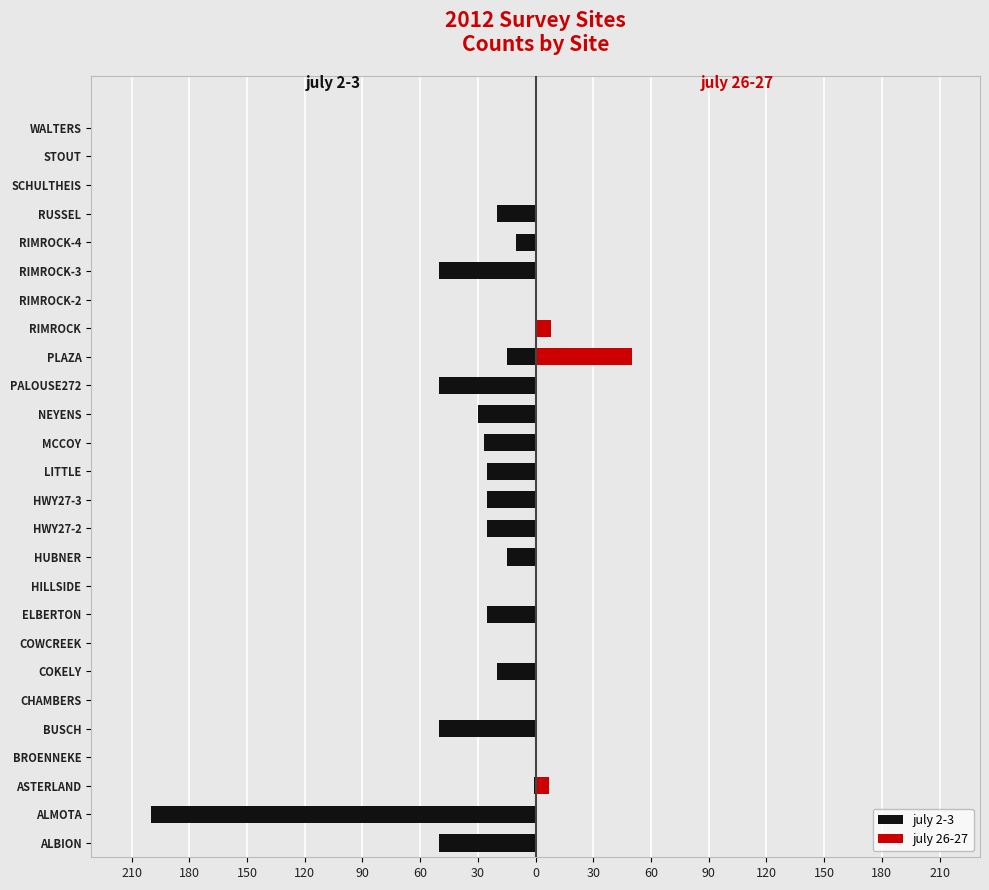

What is the average value of the july 26-27 series?

3